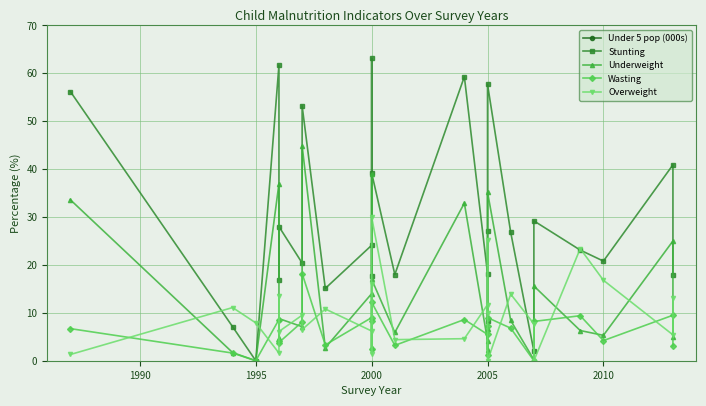

List the series in order of their peak value, lowest first.

Wasting, Overweight, Underweight, Stunting, Under 5 pop (000s)